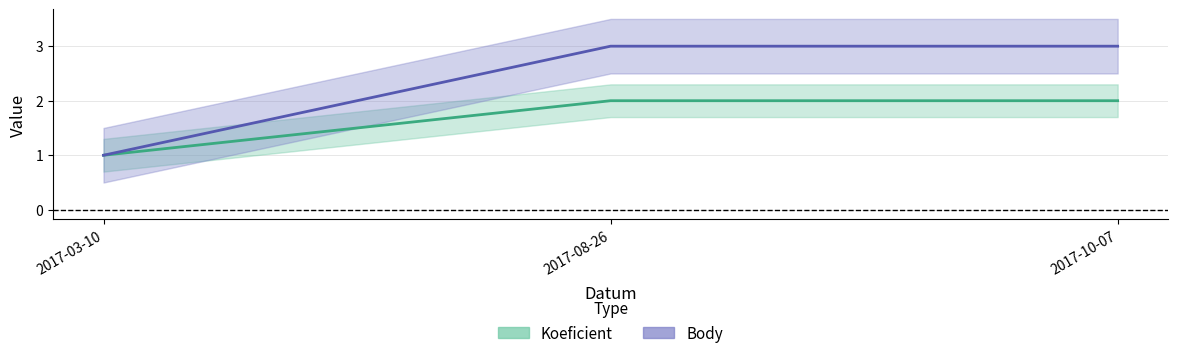

Which label corresponds to the largest value in the chart?

2017-08-26